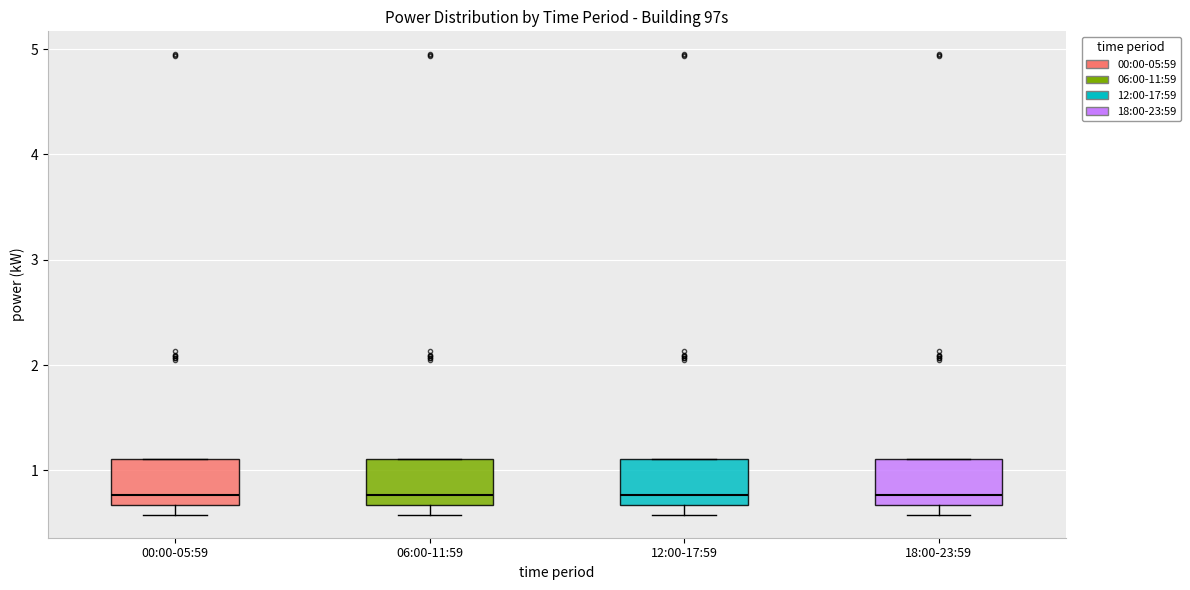

Reading left to right, transcribe this box plot: for each box, give where its median line is, the range the box spans, and where its two whiskers end, as read against the y-axis. The values are not printed on the chart, so give them approximately, as read against the axis.

00:00-05:59: median 0.8, box 0.7 to 1.1, whiskers 0.6 to 1.1
06:00-11:59: median 0.8, box 0.7 to 1.1, whiskers 0.6 to 1.1
12:00-17:59: median 0.8, box 0.7 to 1.1, whiskers 0.6 to 1.1
18:00-23:59: median 0.8, box 0.7 to 1.1, whiskers 0.6 to 1.1